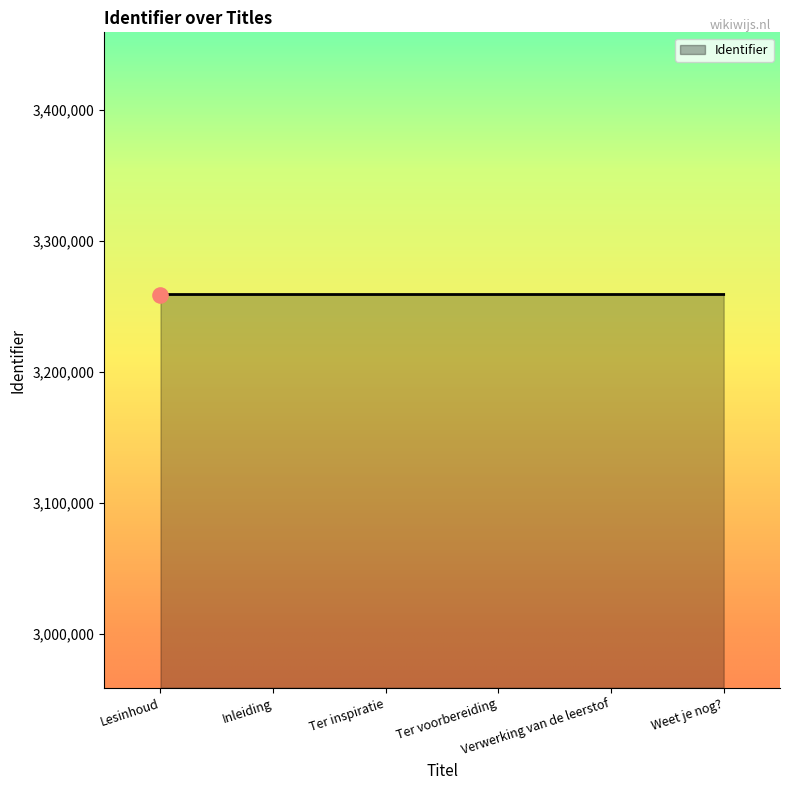

What is the change in value from Lesinhoud to Inleiding?

+2